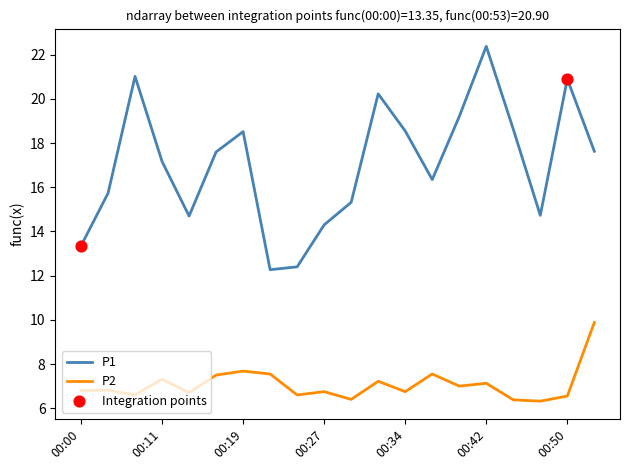

At how many categories does at least one series exceed 12?

20